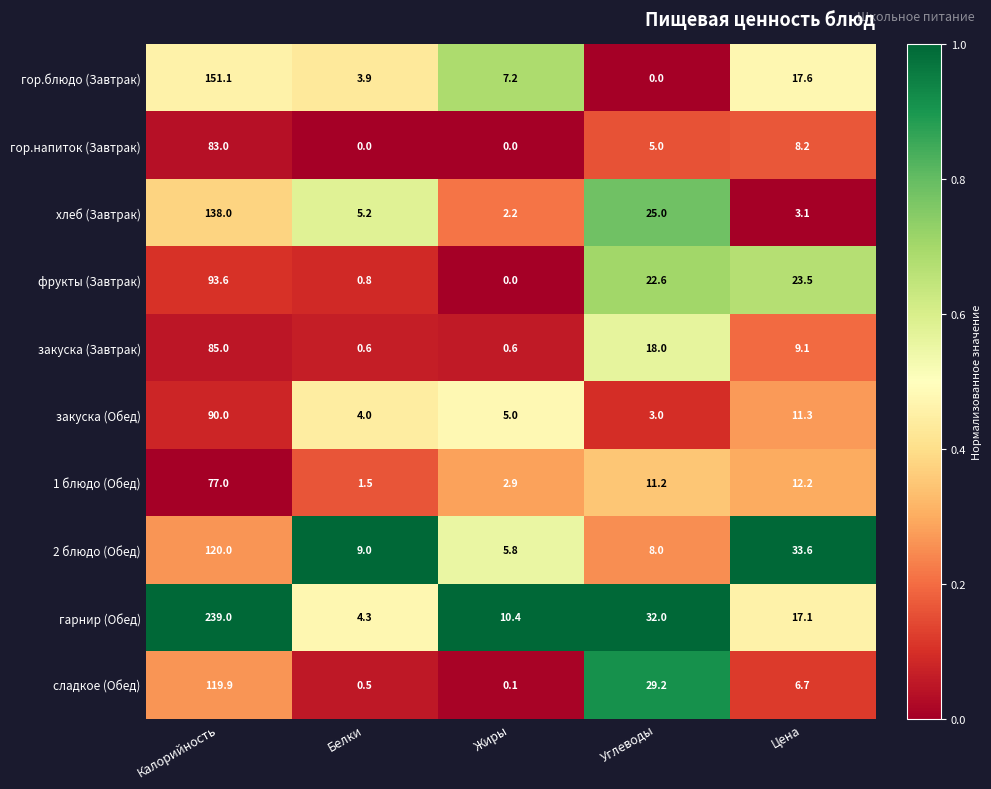

What is the highest value of the закуска (Обед) series?

90.0